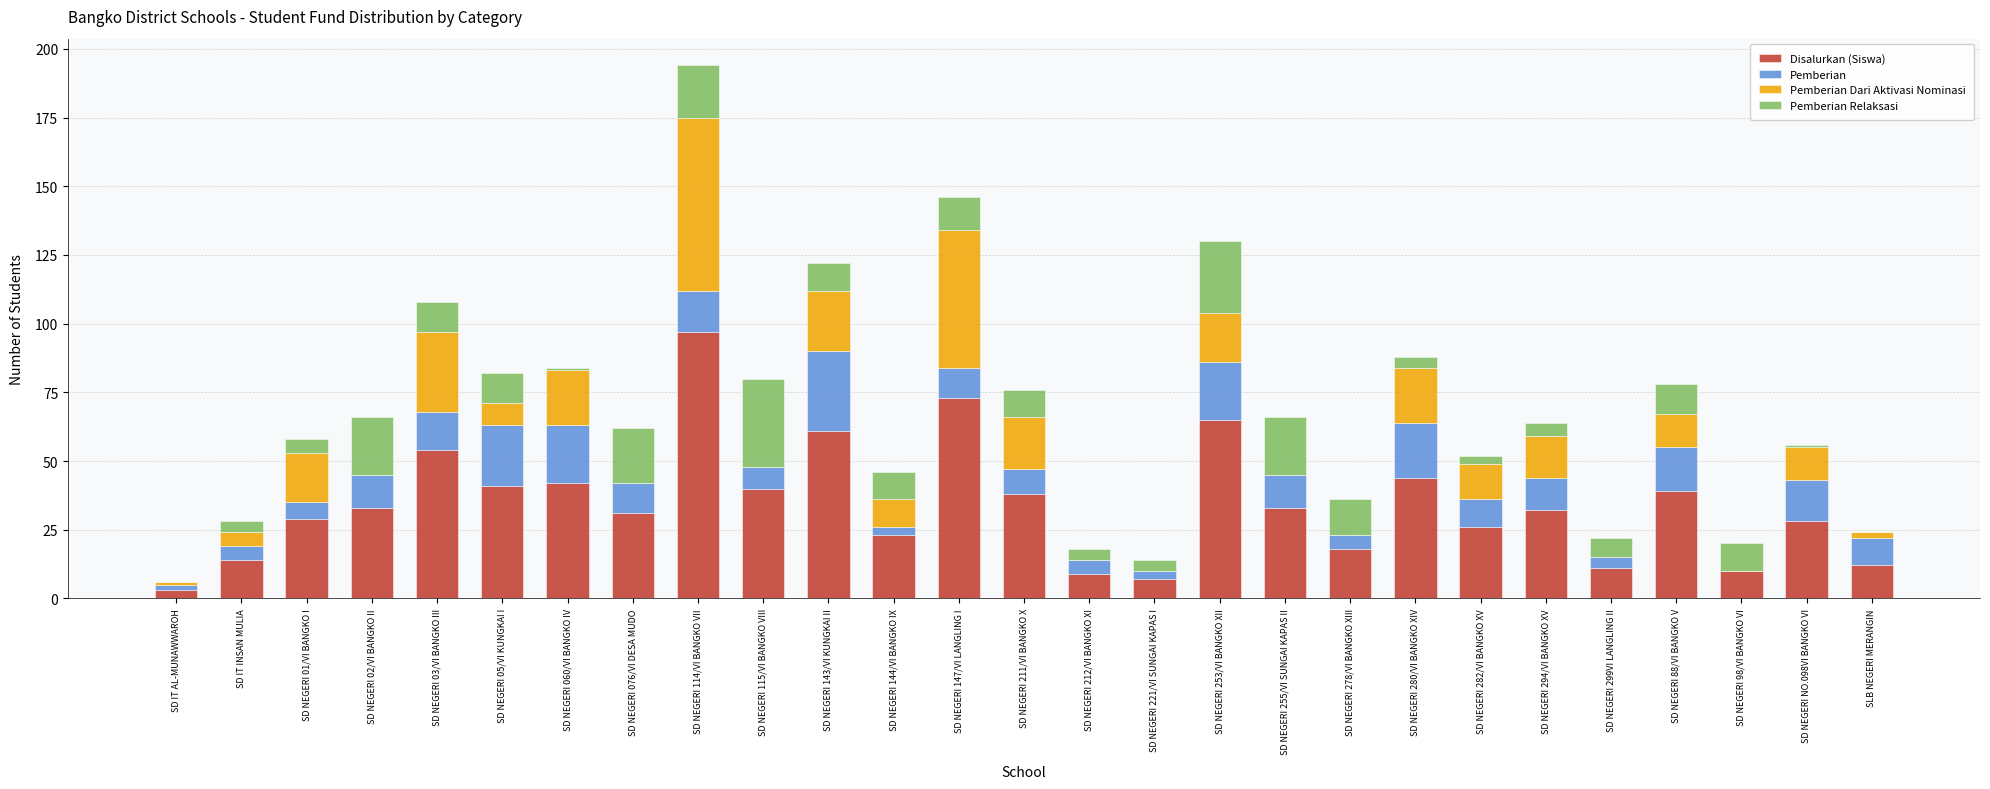

What is the highest value of the Disalurkan (Siswa) series?

97